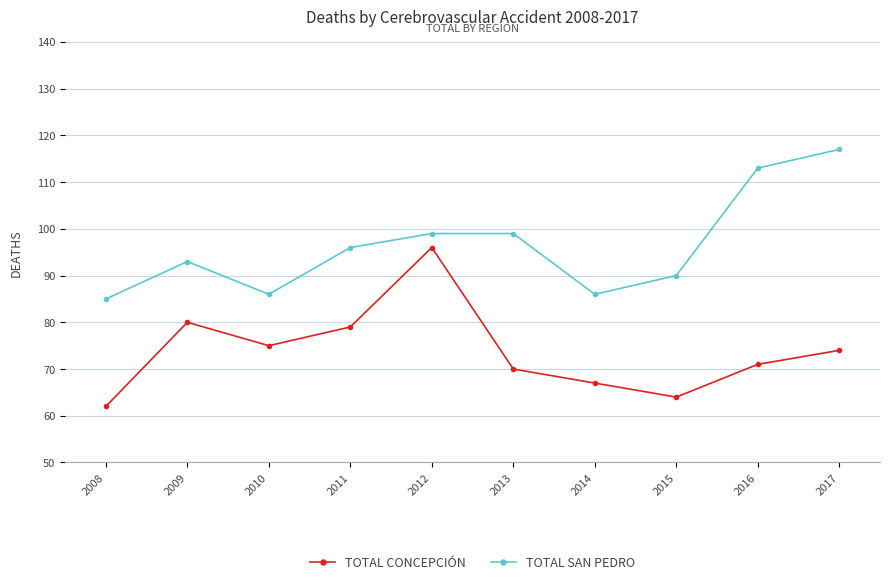

True or false: TOTAL SAN PEDRO and TOTAL CONCEPCIÓN intersect in this chart.

False